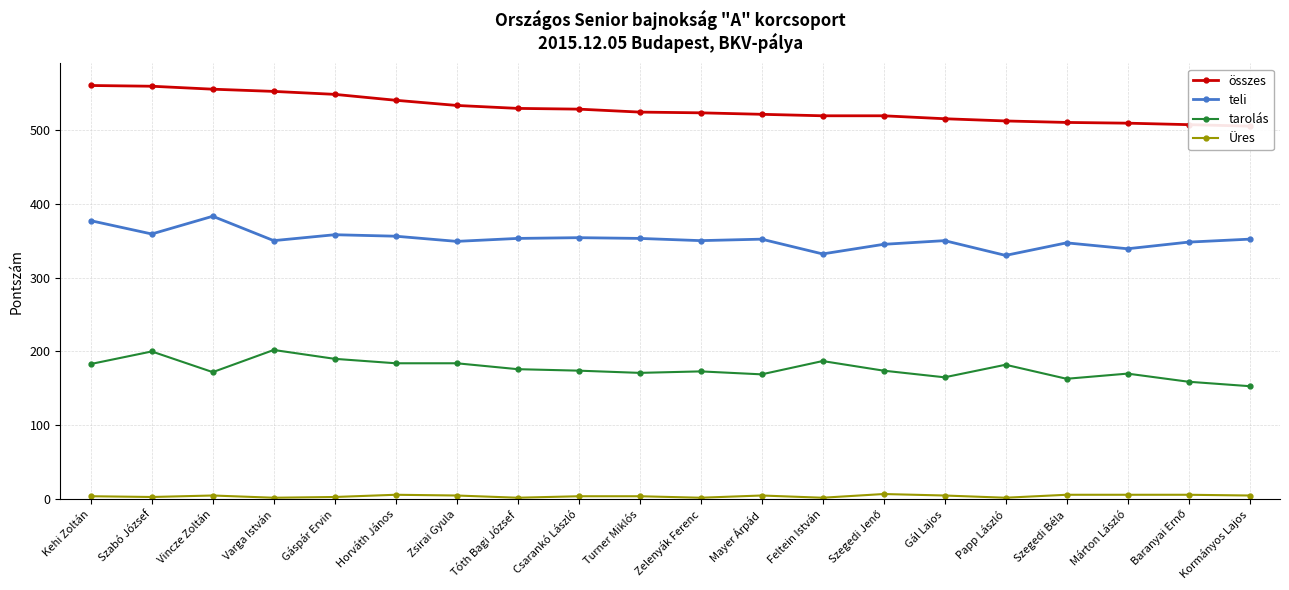

How many interior local peaks does the Üres series have?

4